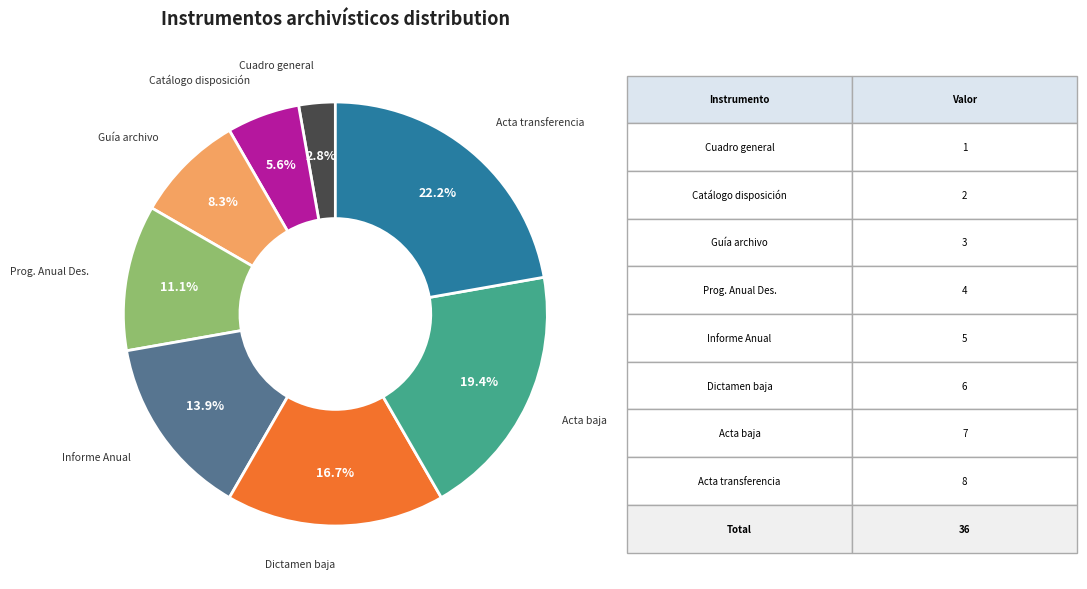

Is there any slice that represents more than half of the pie?

No